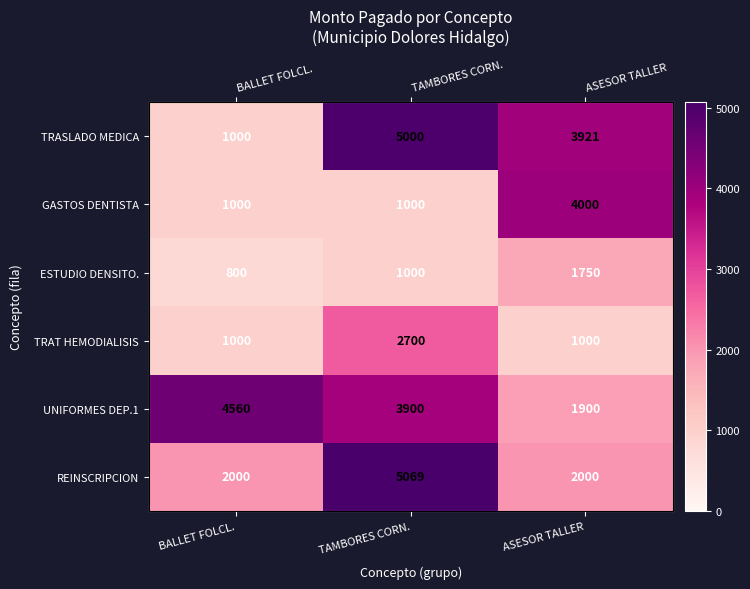

How many distinct data groups are displayed?

6